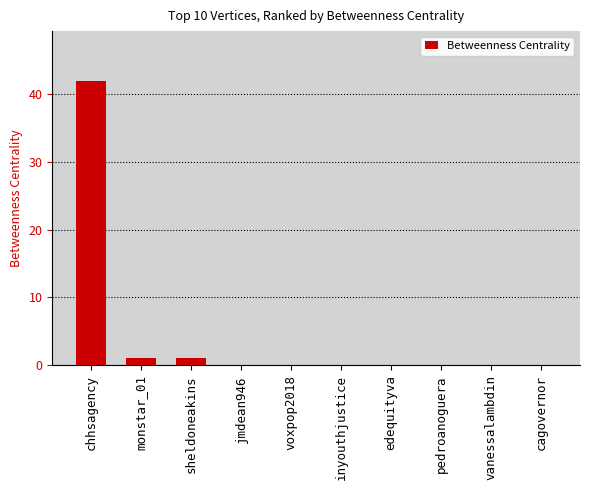

The value at cagovernor is 28. True or false?

False